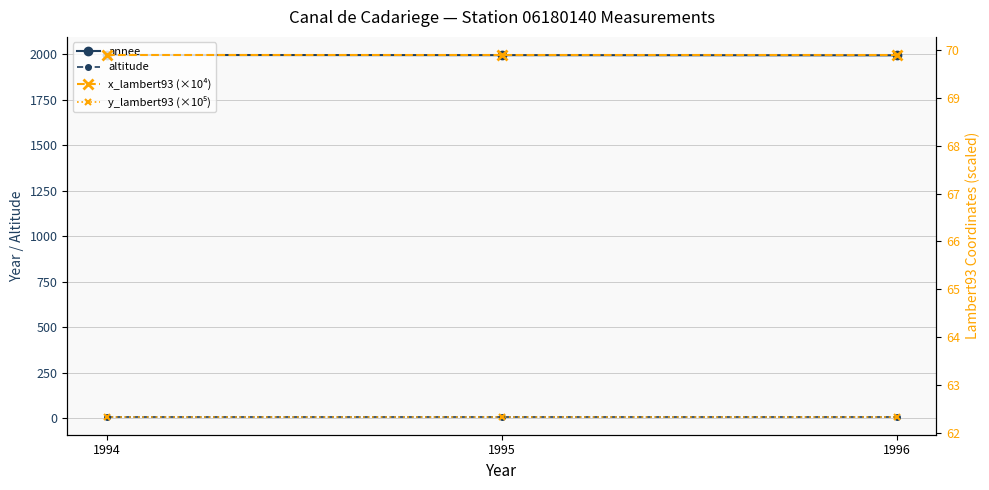

Is this an area chart (filled region under the line)?

No